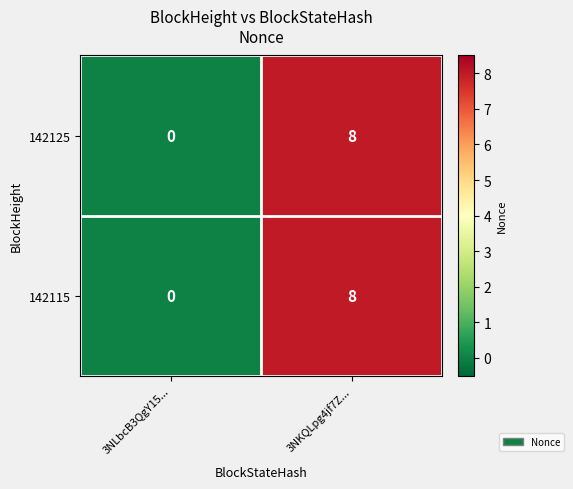

What is the total value across all series at 3NKQLpg4jf7Z...?

16